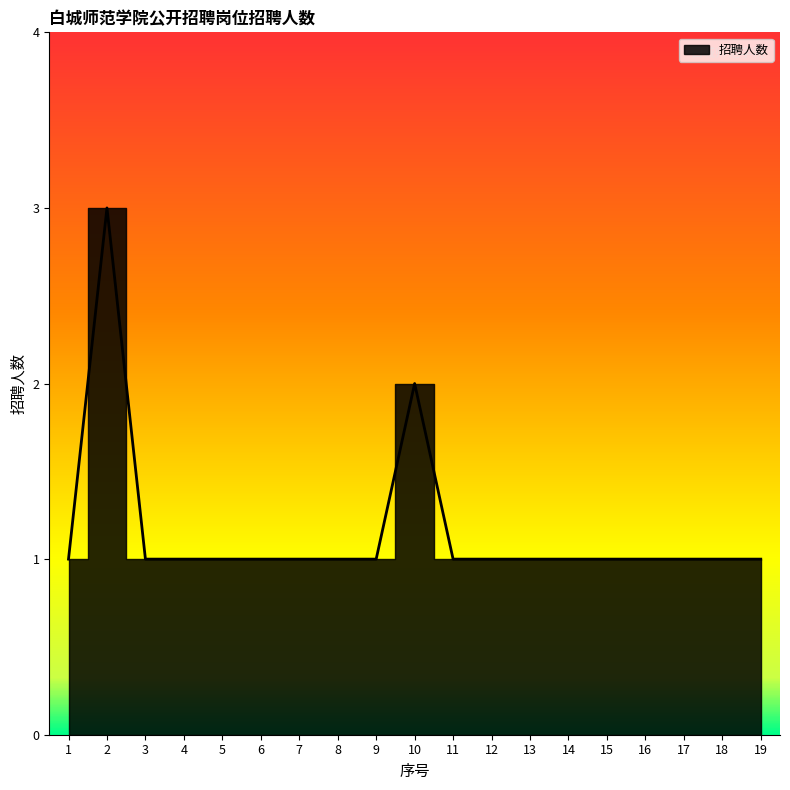

At which label is the value closest to 2?

10